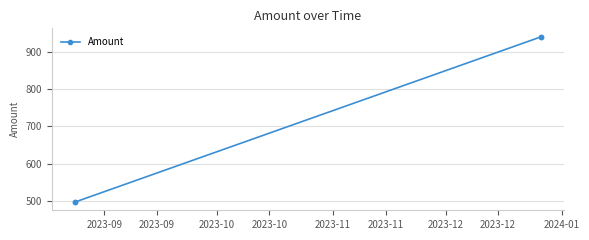

What is the difference between the maximum and second lowest values?

443.0